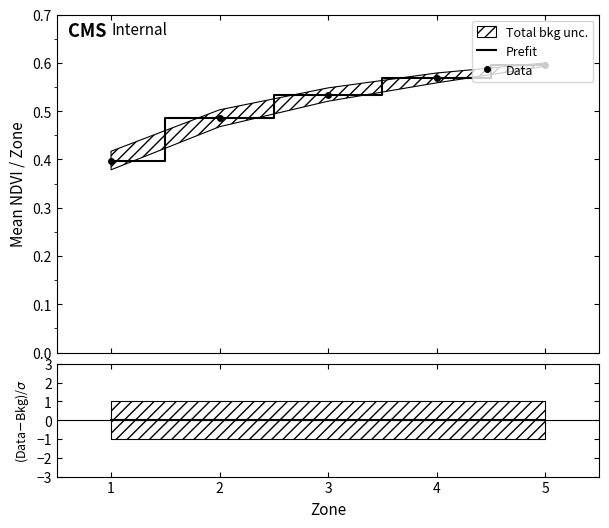

What is the value of the Prefit point at the 3rd from the left?

0.5